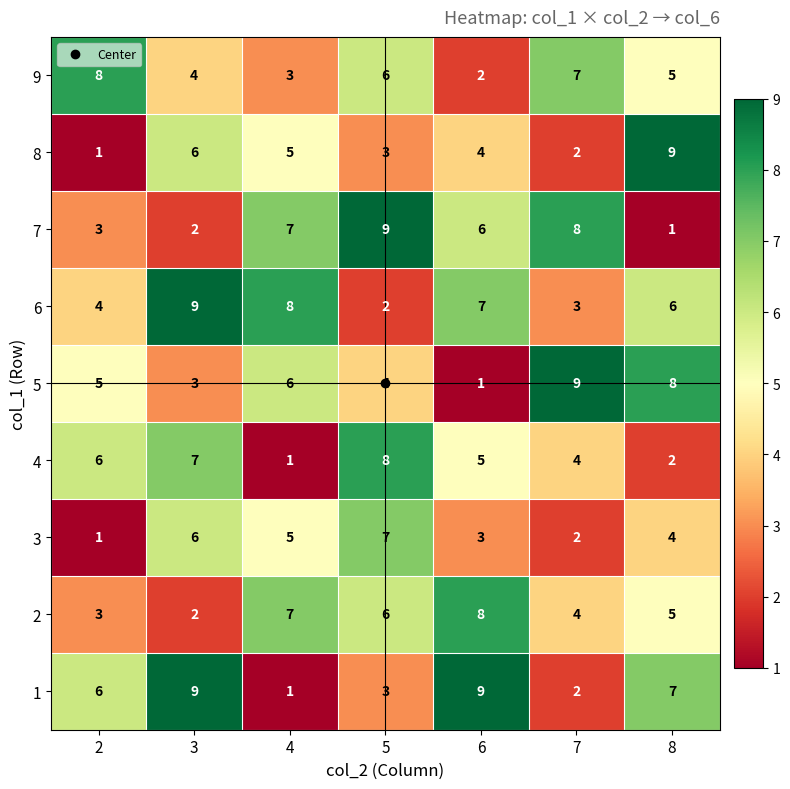

At which label is 2 closest to 5?

8